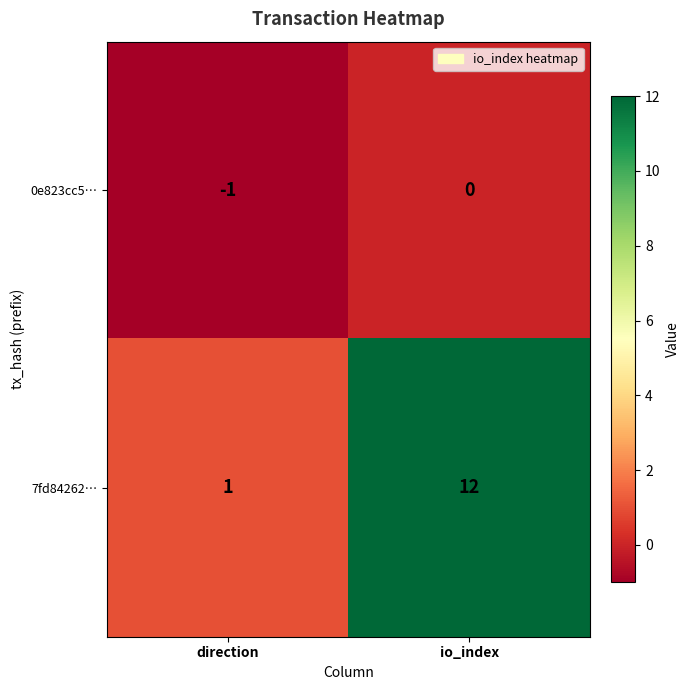

True or false: 7fd84262… has a value of 0 at direction.

False